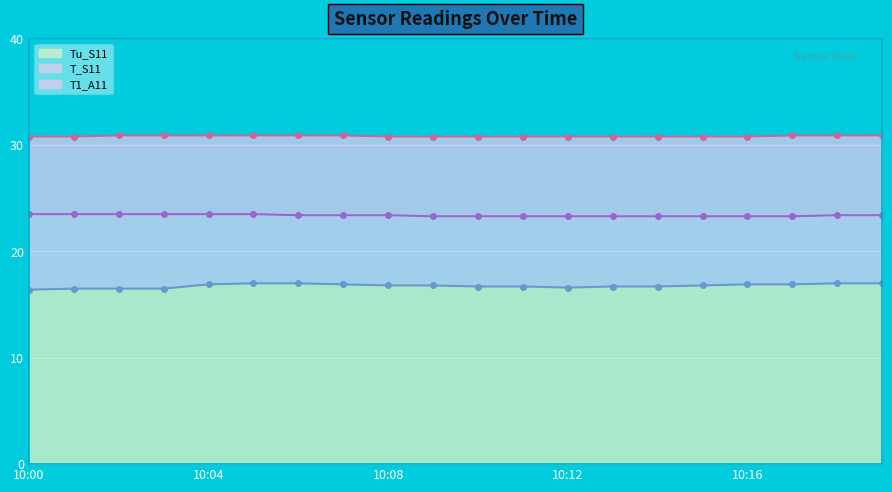

Count the Tu_S11 values in the range 16 to 17.

20